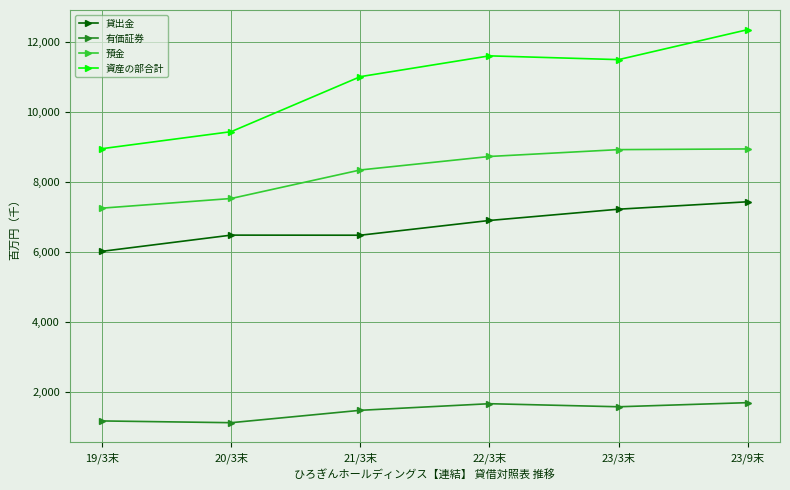

What are all the series names shown in the legend?

貸出金, 有価証券, 預金, 資産の部合計